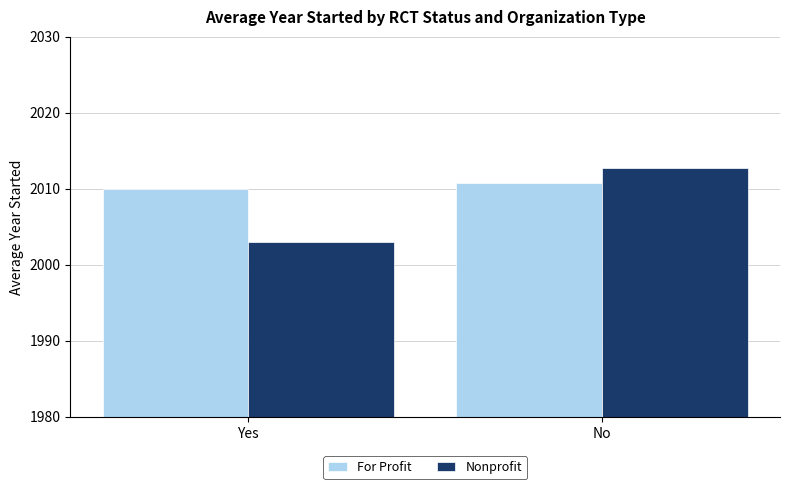

Rank the series at Yes from lowest to highest value.

Nonprofit, For Profit